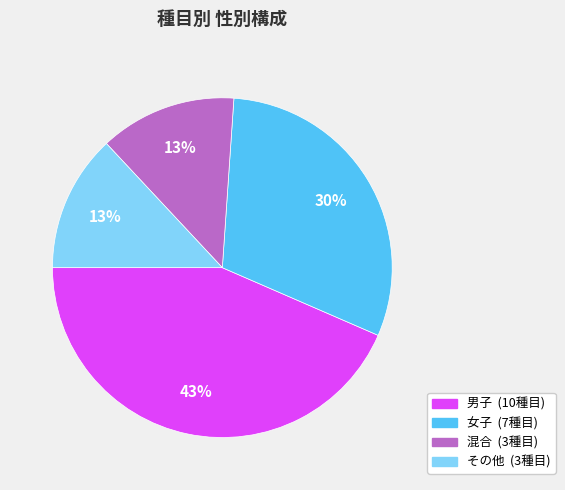

Is there any slice that represents more than half of the pie?

No